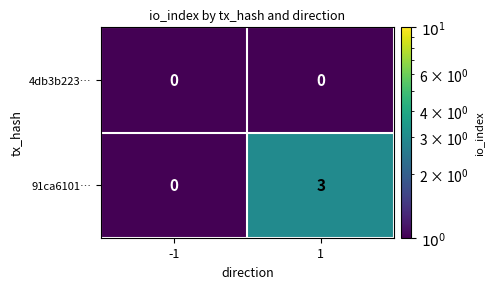

What is the sum of all 91ca6101… values?

3